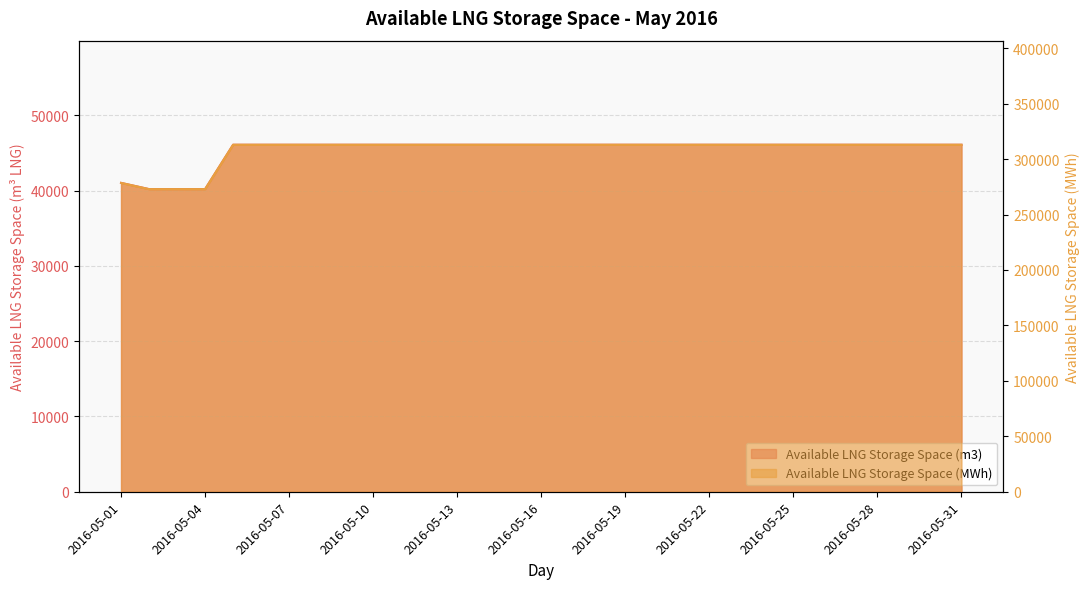

The value of Available LNG Storage Space (MWh) at 2016-05-19 is 459659. True or false?

False